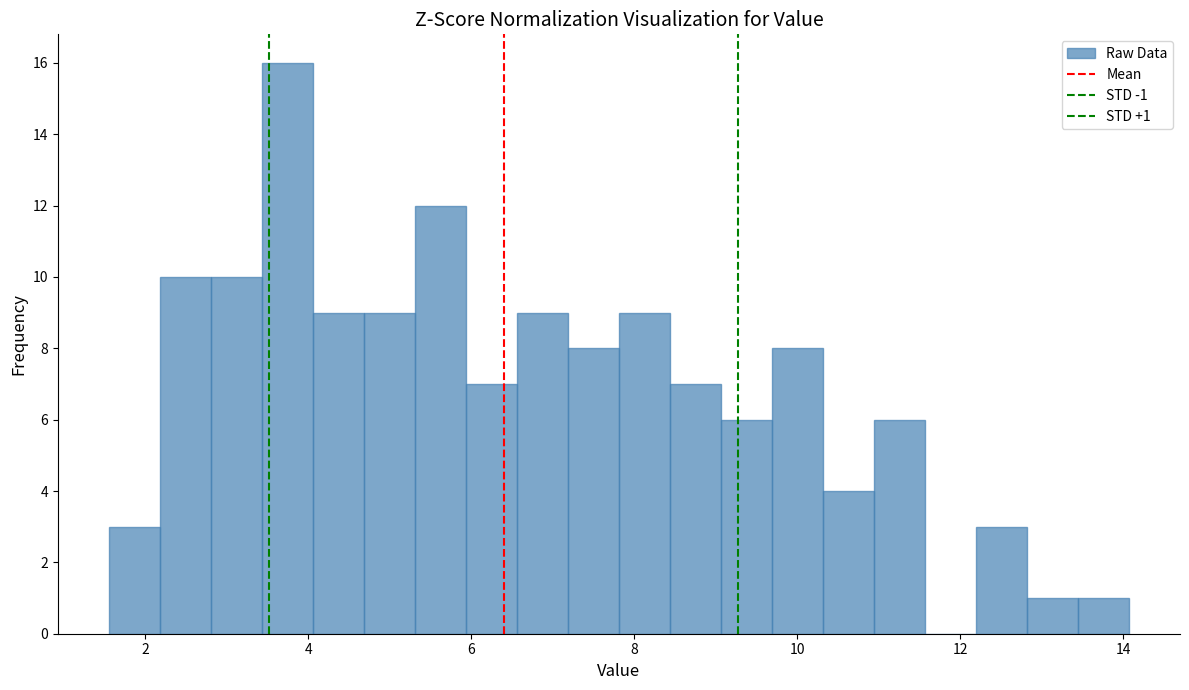

Around what value on the x-axis is the tallest bar? Give the approximate position of its centre, as read against the axis.

3.8